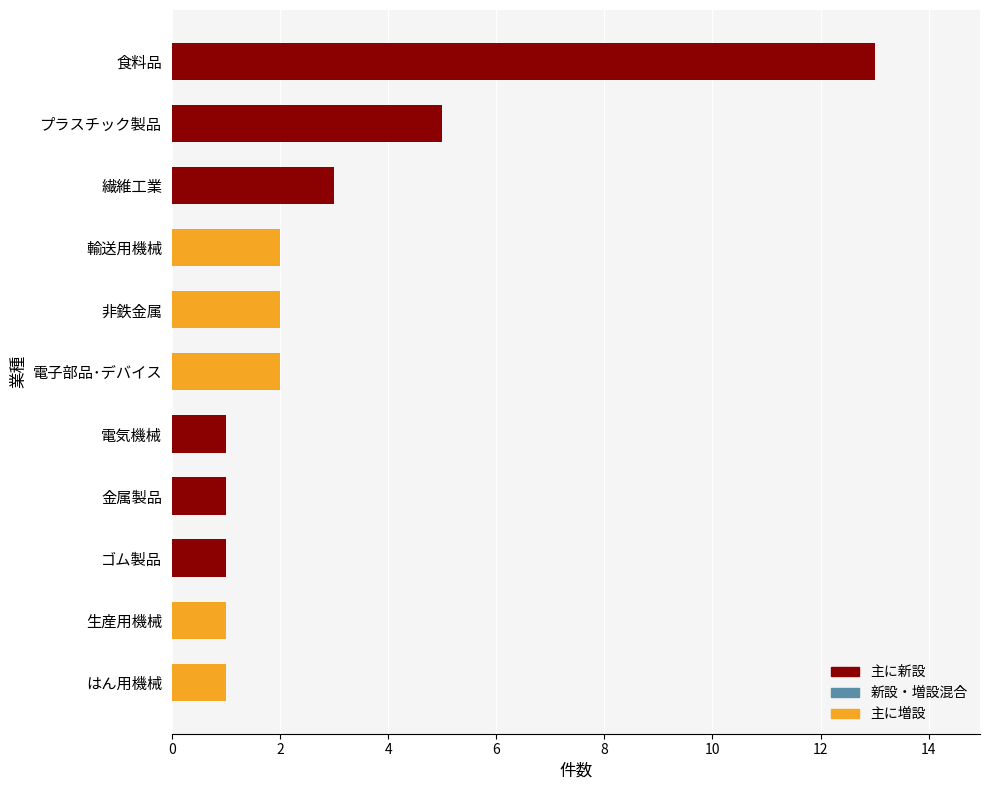

What is the difference between the maximum and minimum values?

12